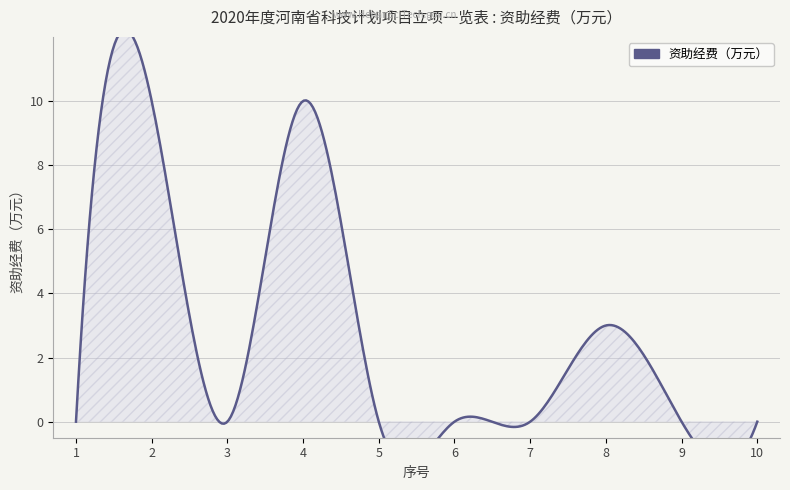

How many lines are shown in the chart?

1